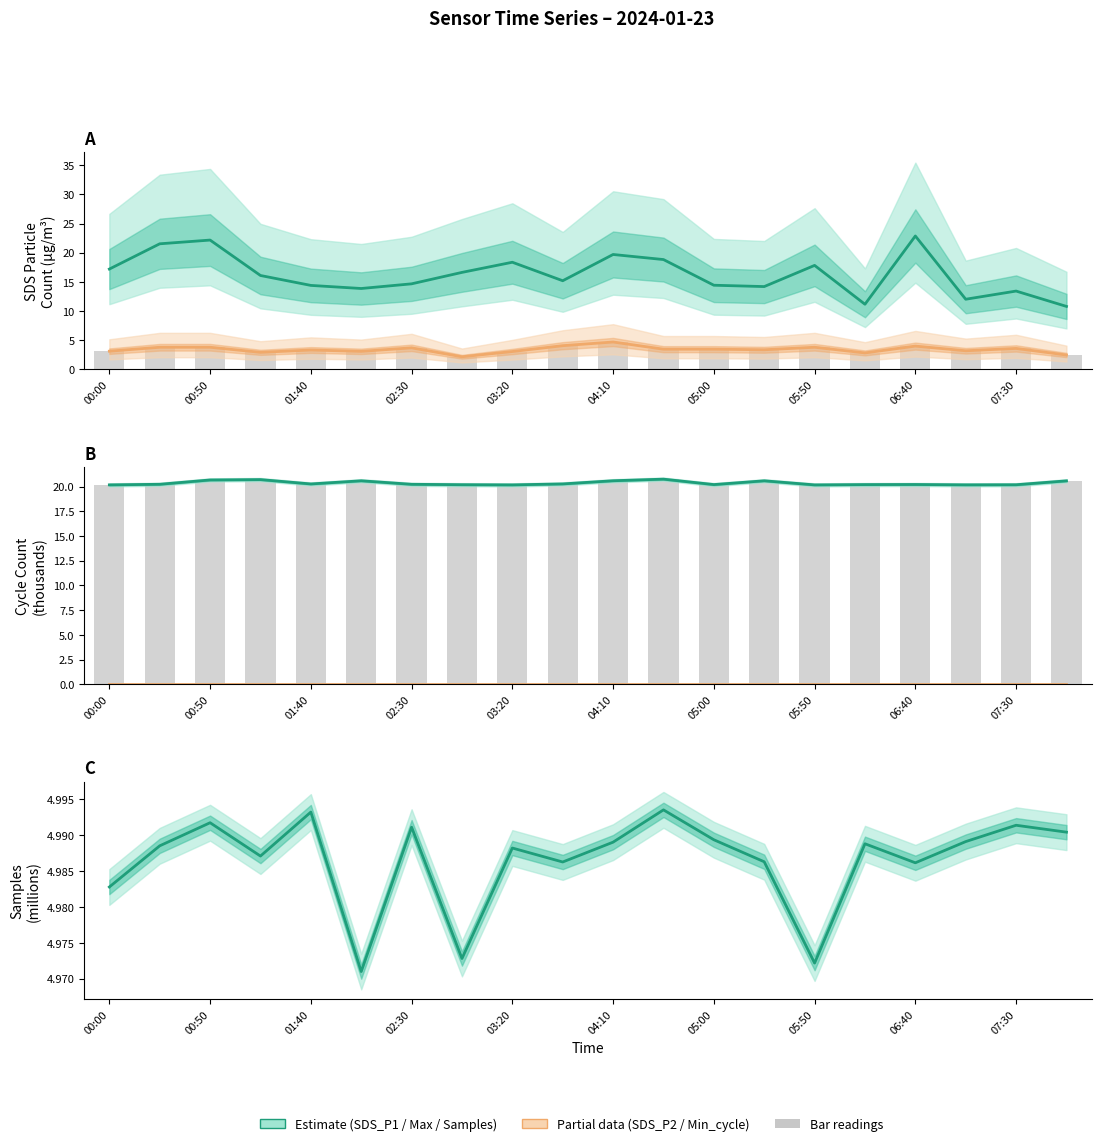

The value of SDS_P1 at 07:55 is 5.3. True or false?

False